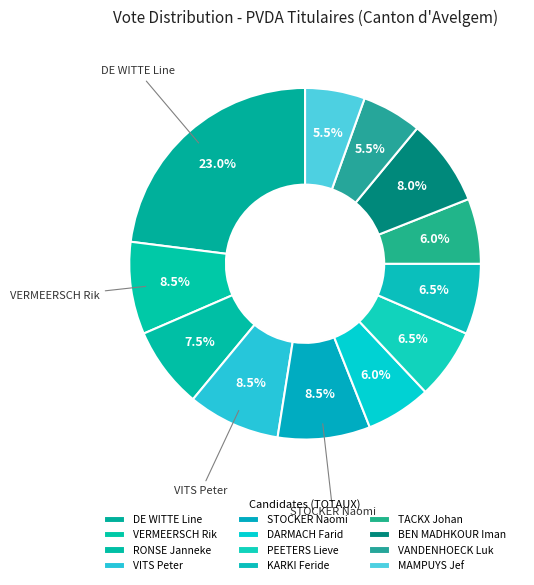

How many slices are in this pie chart?

12